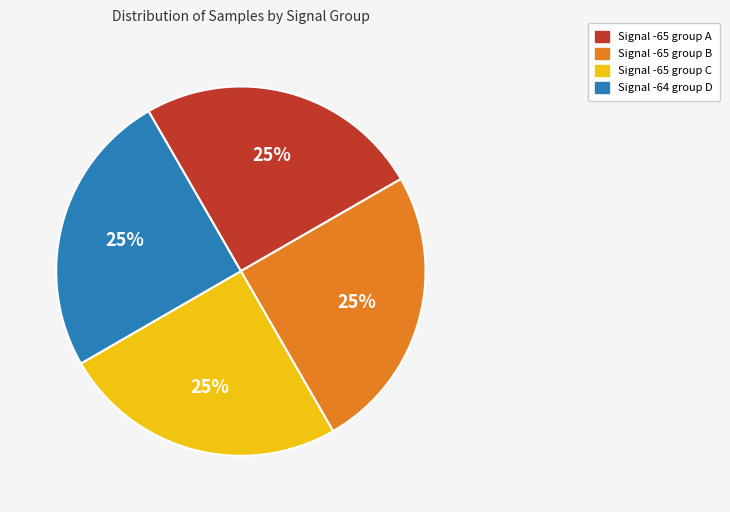

To the nearest percent, what is the average slice percentage?

25%